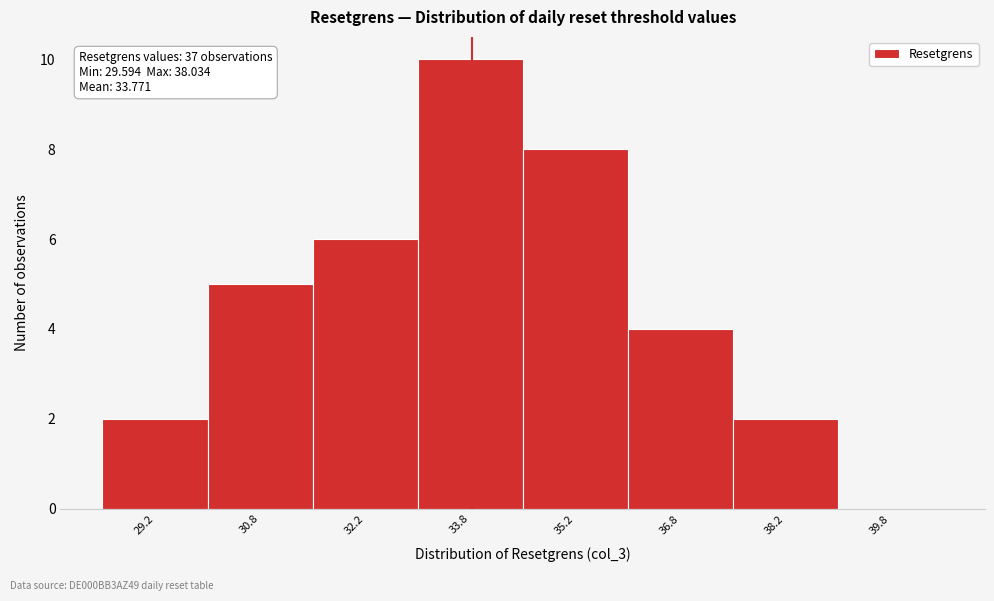

Which range on the x-axis has the tallest bar?

33.0 to 34.5